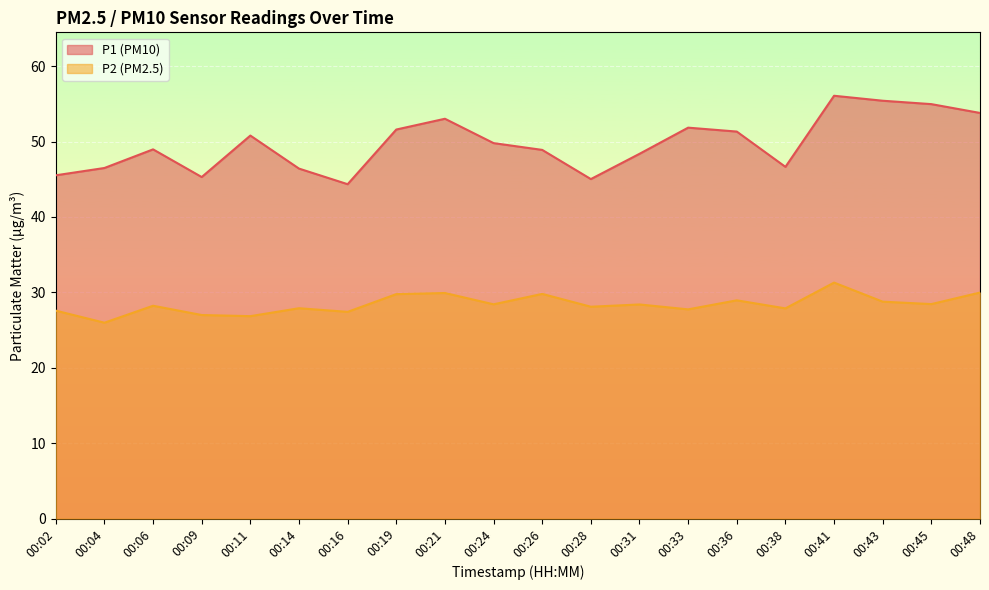

What are all the series names shown in the legend?

P1 (PM10), P2 (PM2.5)